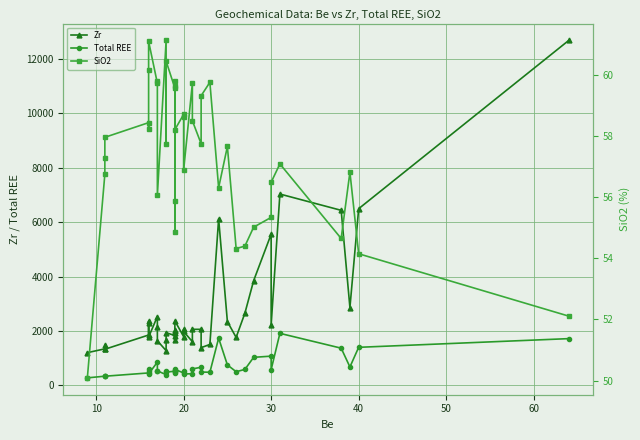

True or false: SiO2 has more than 2 interior local peaks.

True